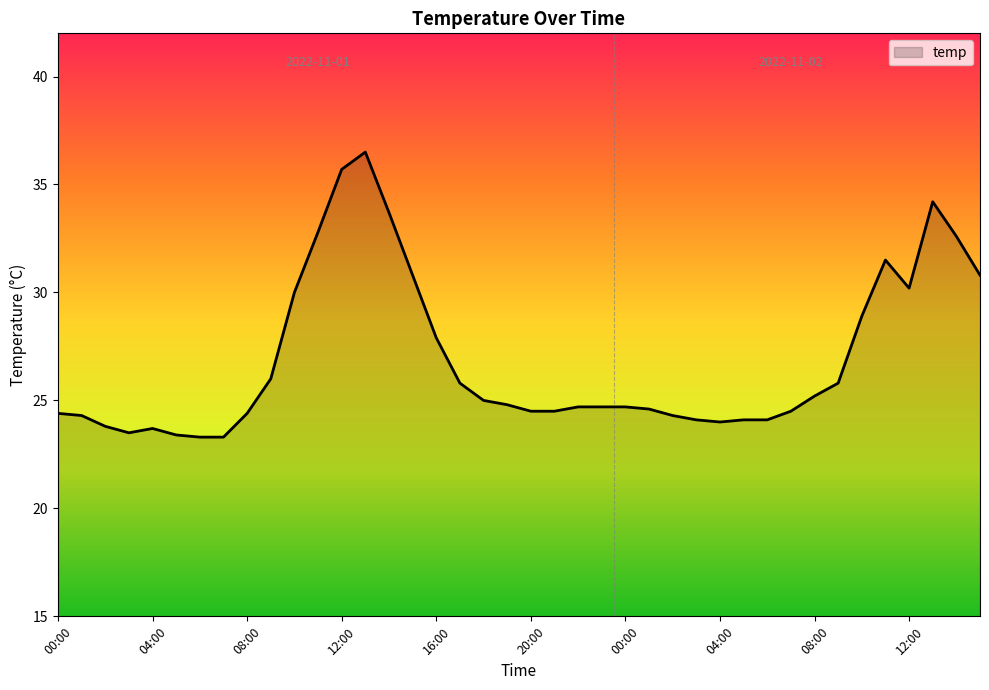

What is the maximum value shown in the chart?

36.5